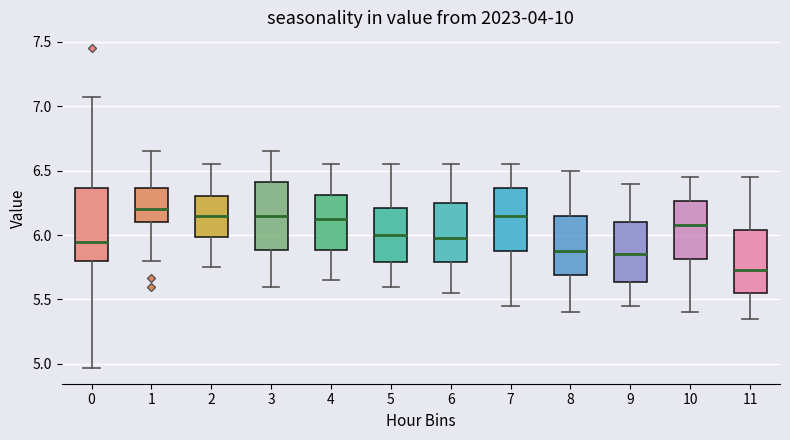

Reading left to right, read every box against the y-axis: the position of its median line, the range the box covers, and the ends of its whiskers. The values are not printed on the chart, so give them approximately, as read against the axis.

0: median 5.95, box 5.80 to 6.35, whiskers 4.95 to 7.05
1: median 6.20, box 6.10 to 6.35, whiskers 5.80 to 6.65
2: median 6.15, box 6.00 to 6.30, whiskers 5.75 to 6.55
3: median 6.15, box 5.90 to 6.40, whiskers 5.60 to 6.65
4: median 6.15, box 5.90 to 6.30, whiskers 5.65 to 6.55
5: median 6.00, box 5.80 to 6.20, whiskers 5.60 to 6.55
6: median 6.00, box 5.80 to 6.25, whiskers 5.55 to 6.55
7: median 6.15, box 5.90 to 6.35, whiskers 5.45 to 6.55
8: median 5.90, box 5.70 to 6.15, whiskers 5.40 to 6.50
9: median 5.85, box 5.65 to 6.10, whiskers 5.45 to 6.40
10: median 6.10, box 5.80 to 6.25, whiskers 5.40 to 6.45
11: median 5.75, box 5.55 to 6.05, whiskers 5.35 to 6.45